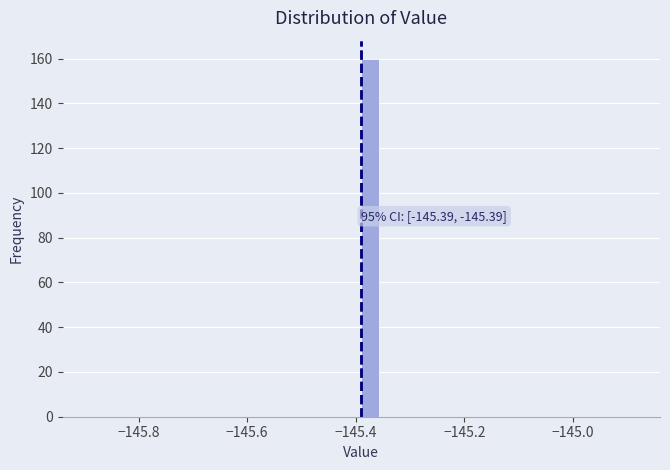

Read against the x-axis, roughly where is the centre of the tallest bar?

-145.38